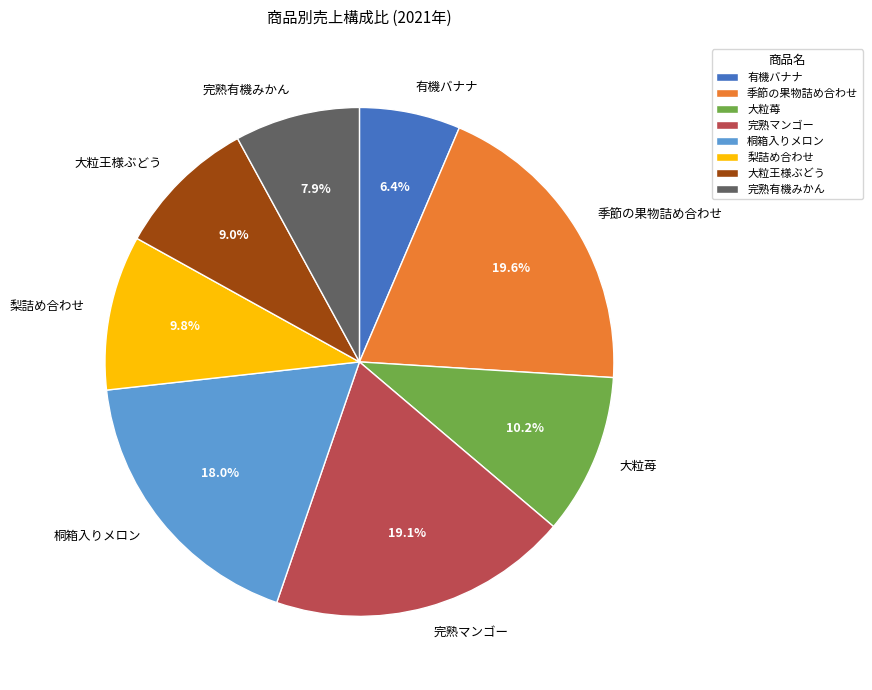

To the nearest percent, what is the difference between the 季節の果物詰め合わせ and 桐箱入りメロン slice percentages?

2%